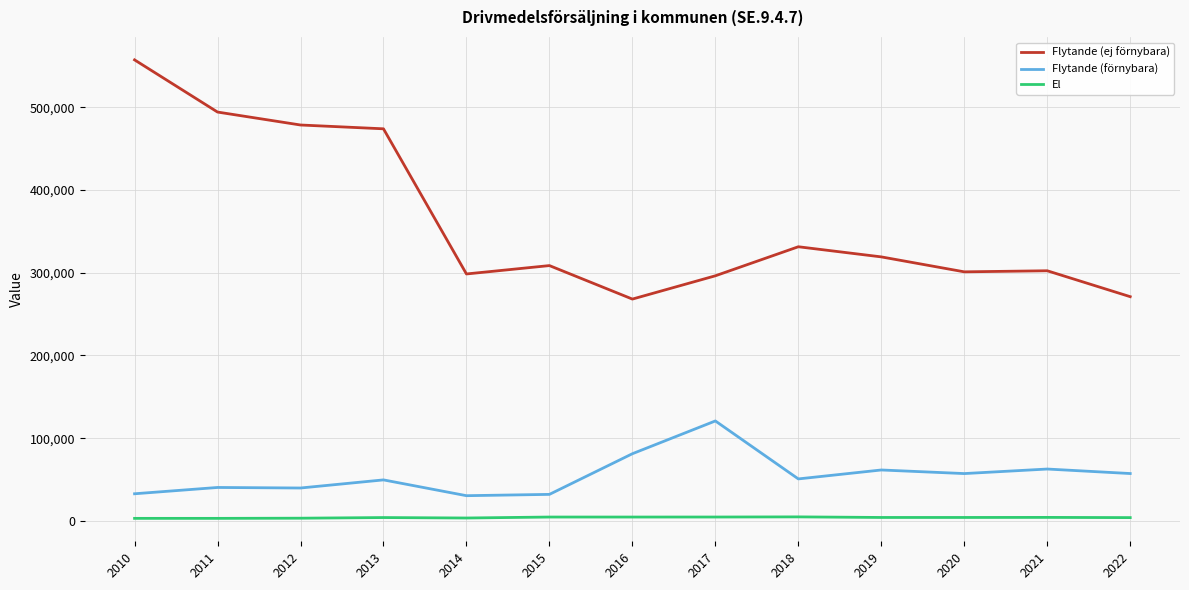

Which series changed the most between 2019 and 2020?

Flytande (ej förnybara)